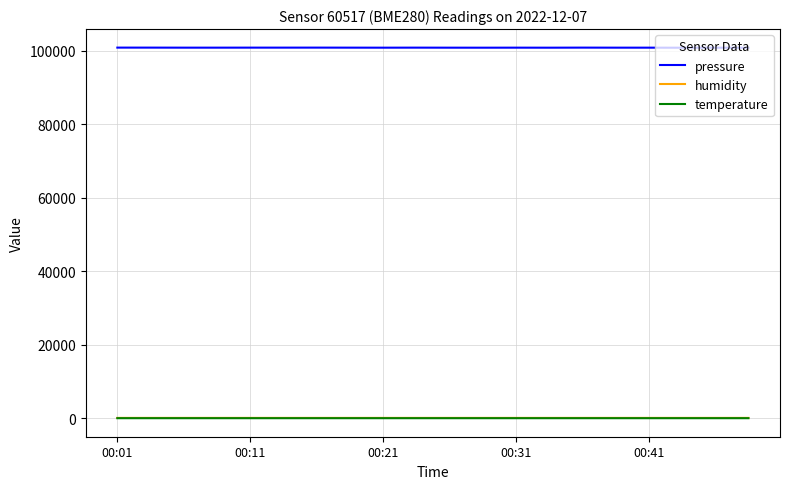

True or false: temperature and pressure intersect in this chart.

False